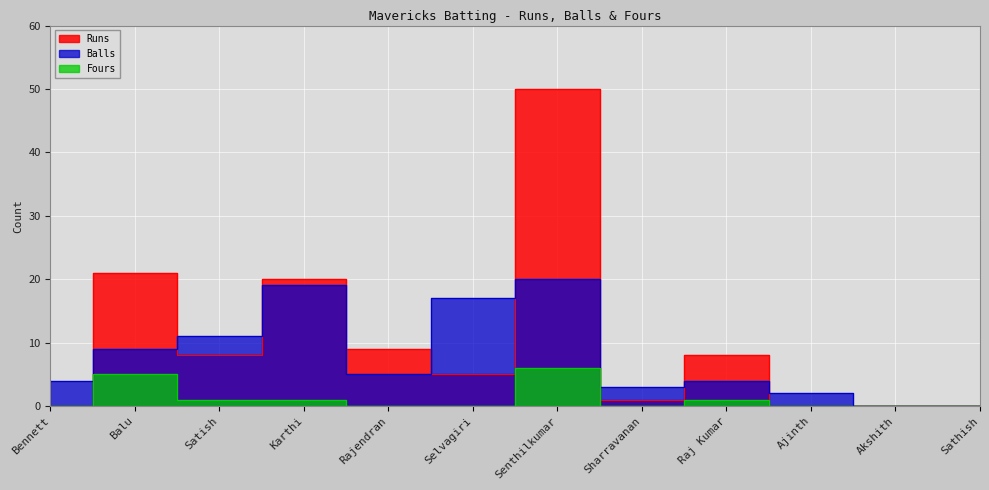

True or false: Runs and Balls cross at least once.

True